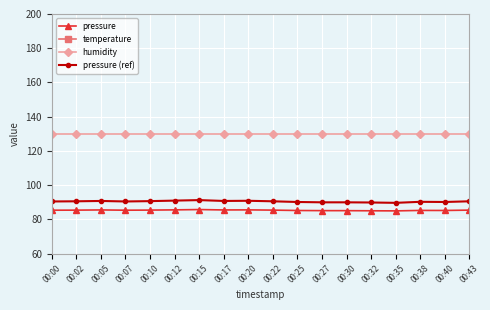

Which series has the largest total across all categories?

humidity